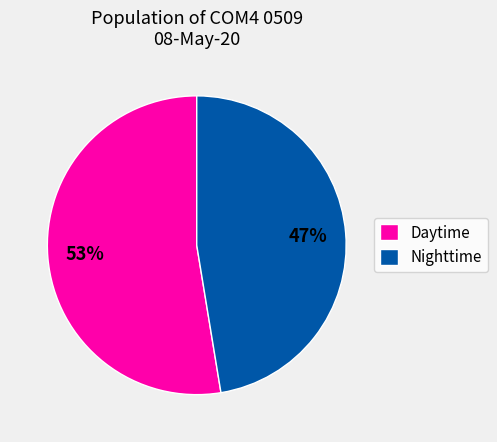

Does any single category account for the majority?

Yes